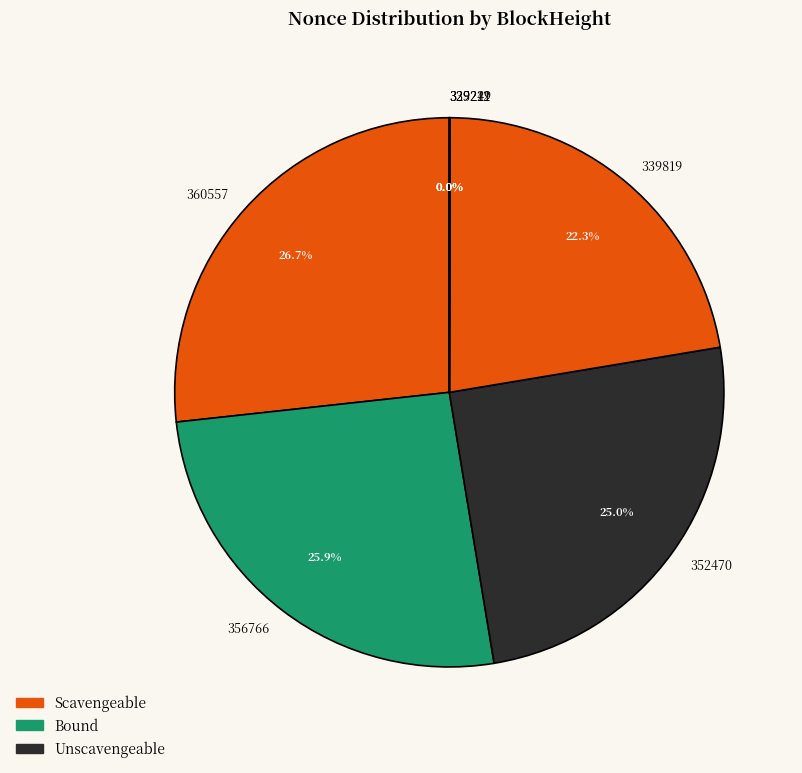

How much of the chart is everything except 352470?

75.0%